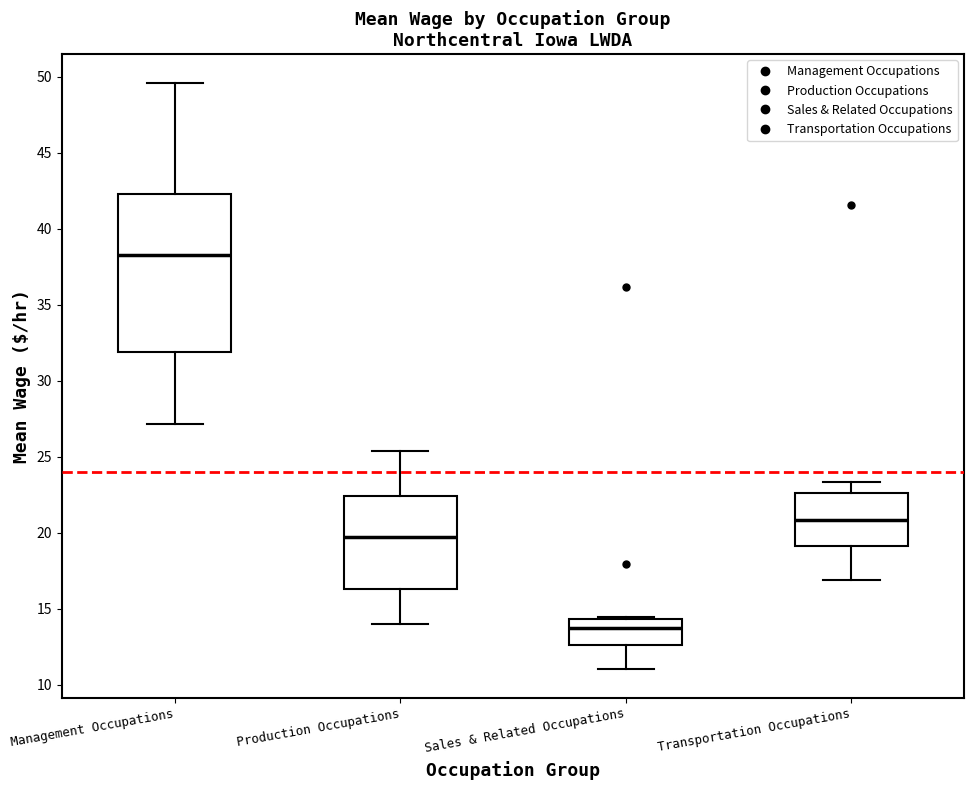

Reading left to right, read every box against the y-axis: the position of its median line, the range the box covers, and the ends of its whiskers. The values are not printed on the chart, so give them approximately, as read against the axis.

Management Occupations: median 38.5, box 32.0 to 42.5, whiskers 27.0 to 49.5
Production Occupations: median 19.5, box 16.5 to 22.5, whiskers 14.0 to 25.5
Sales & Related Occupations: median 13.5, box 12.5 to 14.5, whiskers 11.0 to 14.5
Transportation Occupations: median 21.0, box 19.0 to 22.5, whiskers 17.0 to 23.5